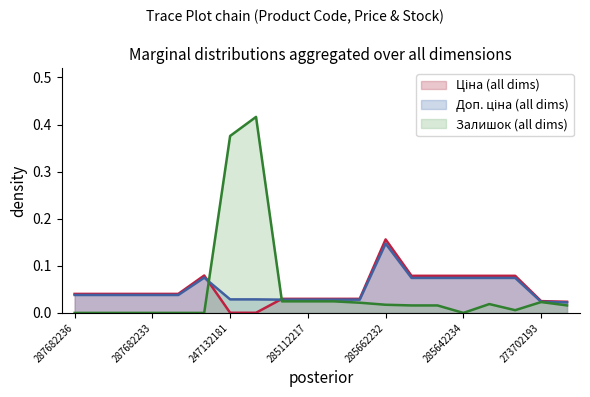

Which series ends up on top after the final intersection of Доп. ціна and Залишок?

Доп. ціна